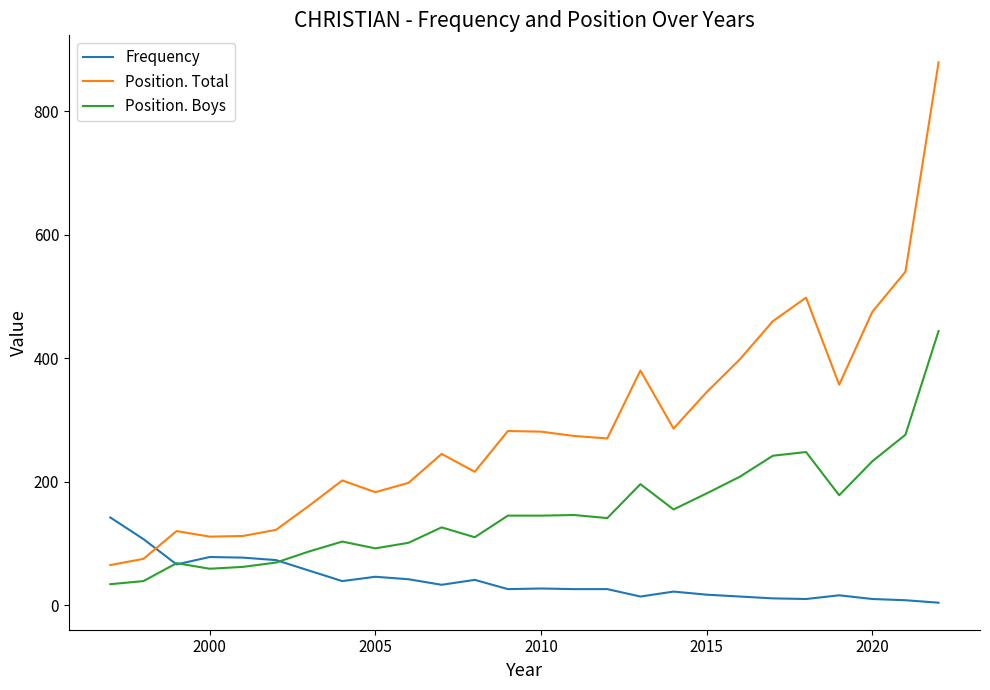

List the series in order of their peak value, highest first.

Position. Total, Position. Boys, Frequency